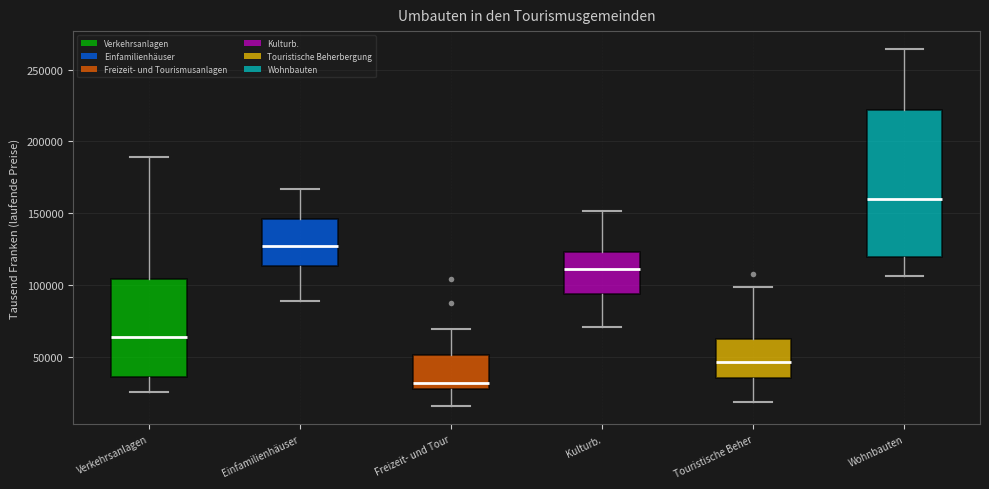

Reading left to right, transcribe this box plot: for each box, give where its median line is, the range the box spans, and where its two whiskers end, as read against the y-axis. The values are not printed on the chart, so give them approximately, as read against the axis.

Verkehrsanlagen: median 65000, box 35000 to 105000, whiskers 25000 to 190000
Einfamilienhäuser: median 125000, box 115000 to 145000, whiskers 90000 to 165000
Freizeit- und Tour: median 30000 (just above the box's lower edge), box 30000 to 50000, whiskers 15000 to 70000
Kulturb.: median 110000, box 95000 to 125000, whiskers 70000 to 150000
Touristische Beher: median 45000, box 35000 to 65000, whiskers 20000 to 100000
Wohnbauten: median 160000, box 120000 to 220000, whiskers 105000 to 265000